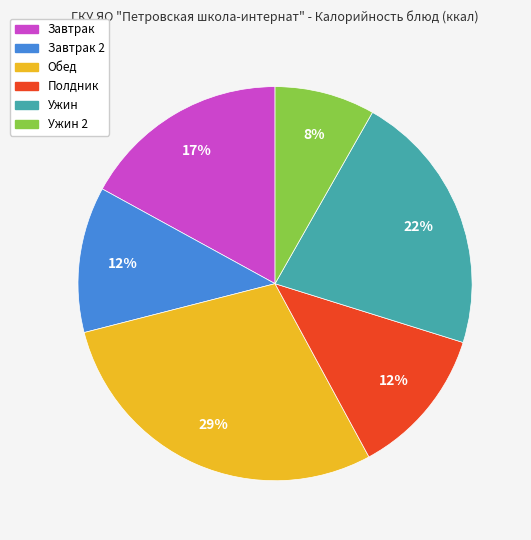

Count the number of slices in the pie.

6